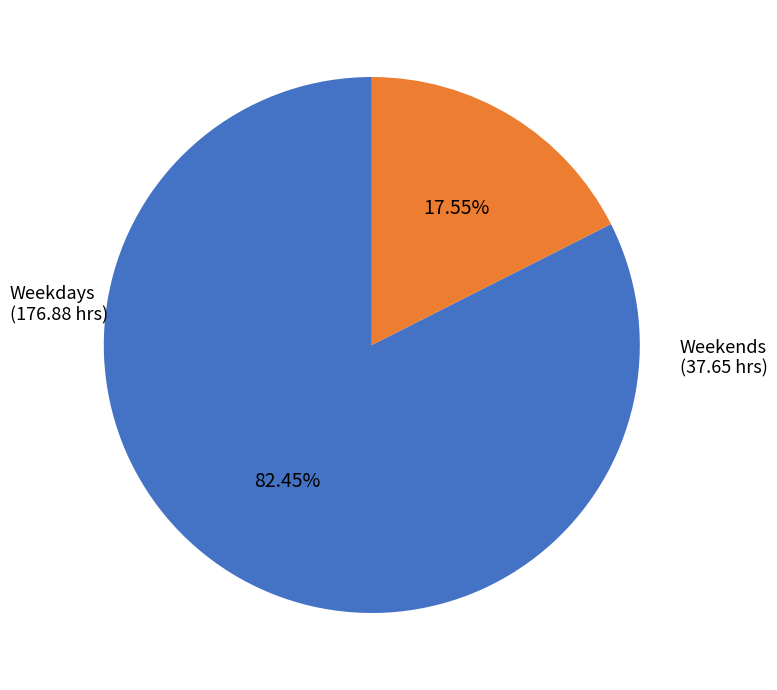

Does any single category account for the majority?

Yes